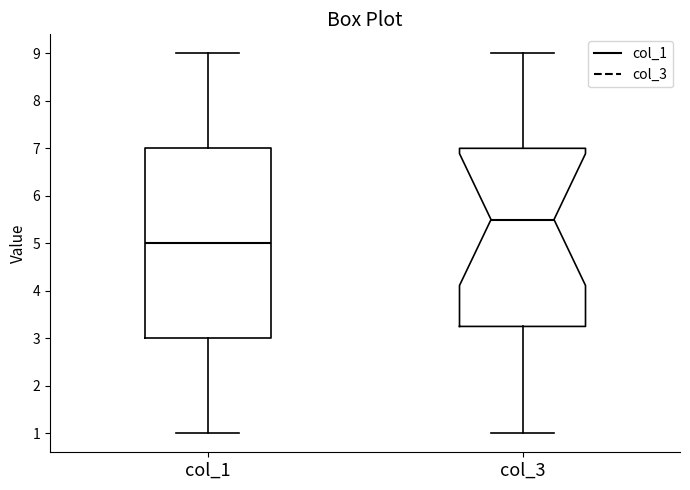

Reading left to right, read every box against the y-axis: the position of its median line, the range the box covers, and the ends of its whiskers. The values are not printed on the chart, so give them approximately, as read against the axis.

col_1: median 5.0, box 3.0 to 7.0, whiskers 1.0 to 9.0
col_3: median 5.5, box 3.3 to 7.0, whiskers 1.0 to 9.0